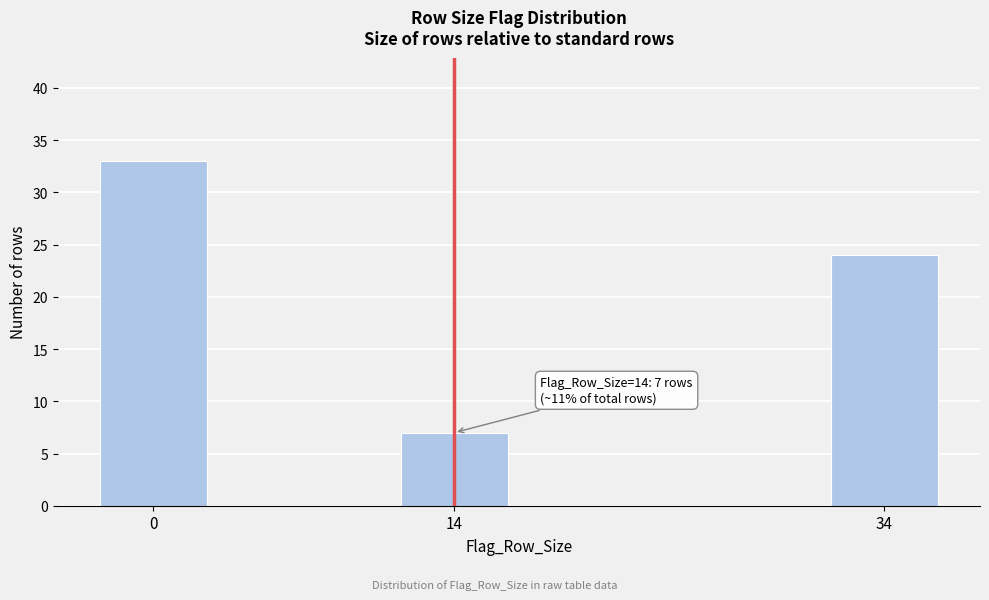

Reading right to left, what are all the values shown in this chart?

24	7	33